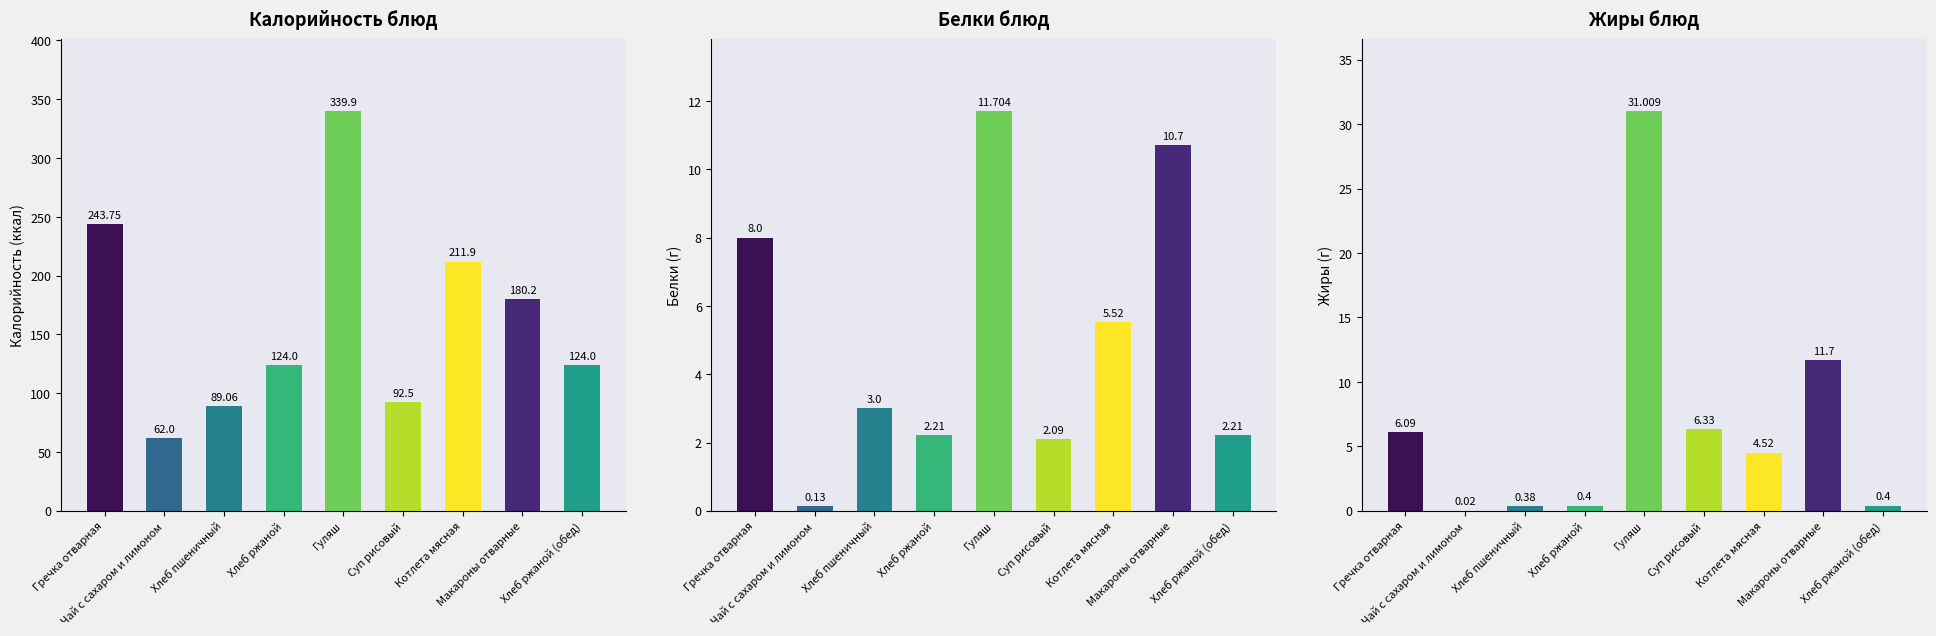

What is the sum of the Калорийность values at Котлета мясная and Макароны отварные?

392.1